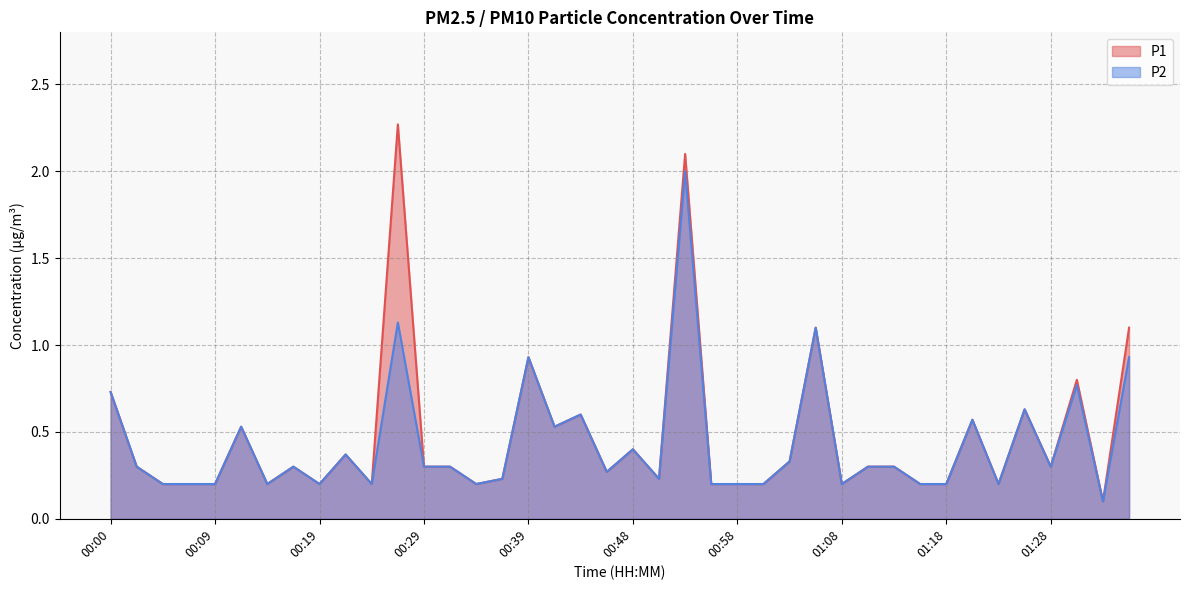

How many series are shown in this chart?

2